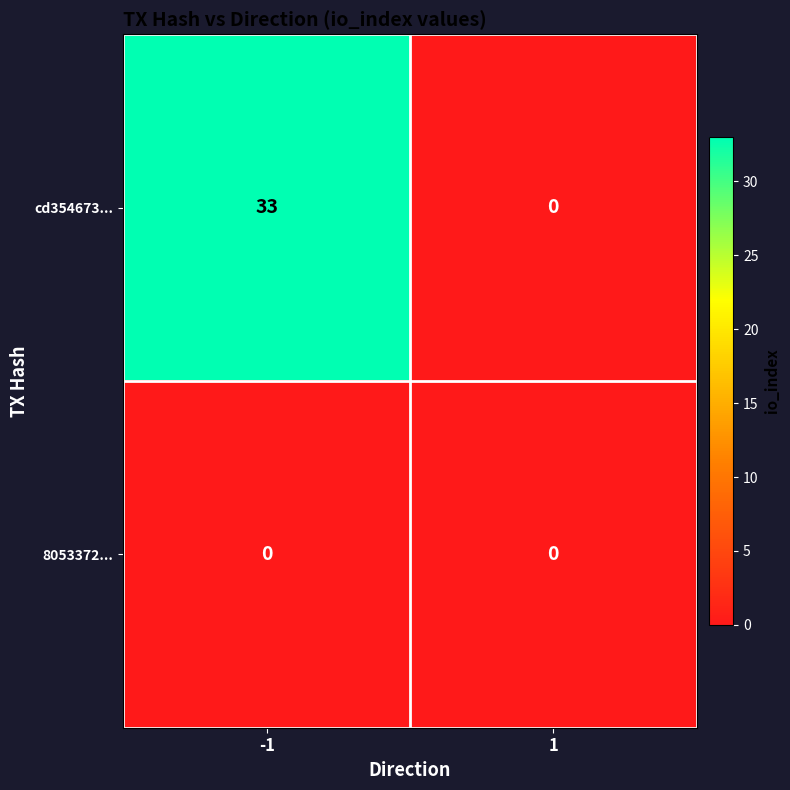

What is the difference between the maximum and minimum values in the cd354673... series?

33